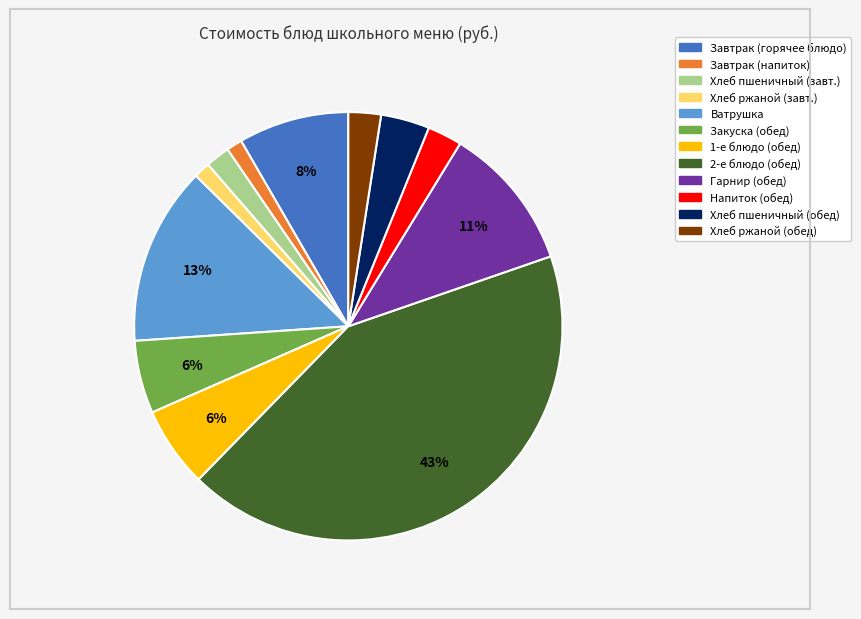

To the nearest percent, what is the average slice percentage?

8%